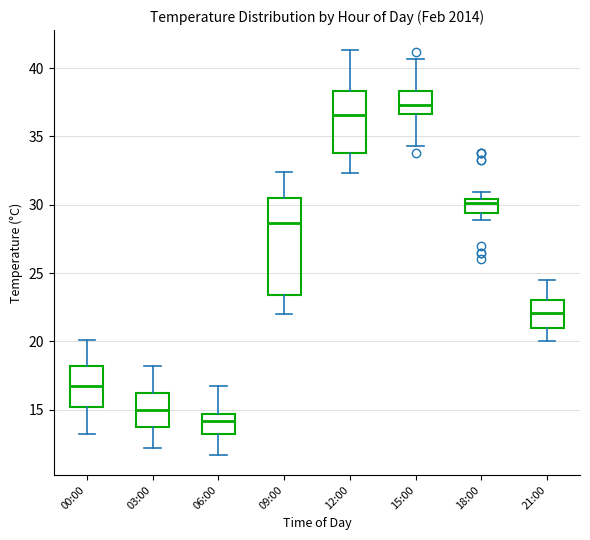

Where is the lower edge of the box for 09:00 on the y-axis? The values are not printed on the chart, so give them approximately, as read against the axis.

23.5